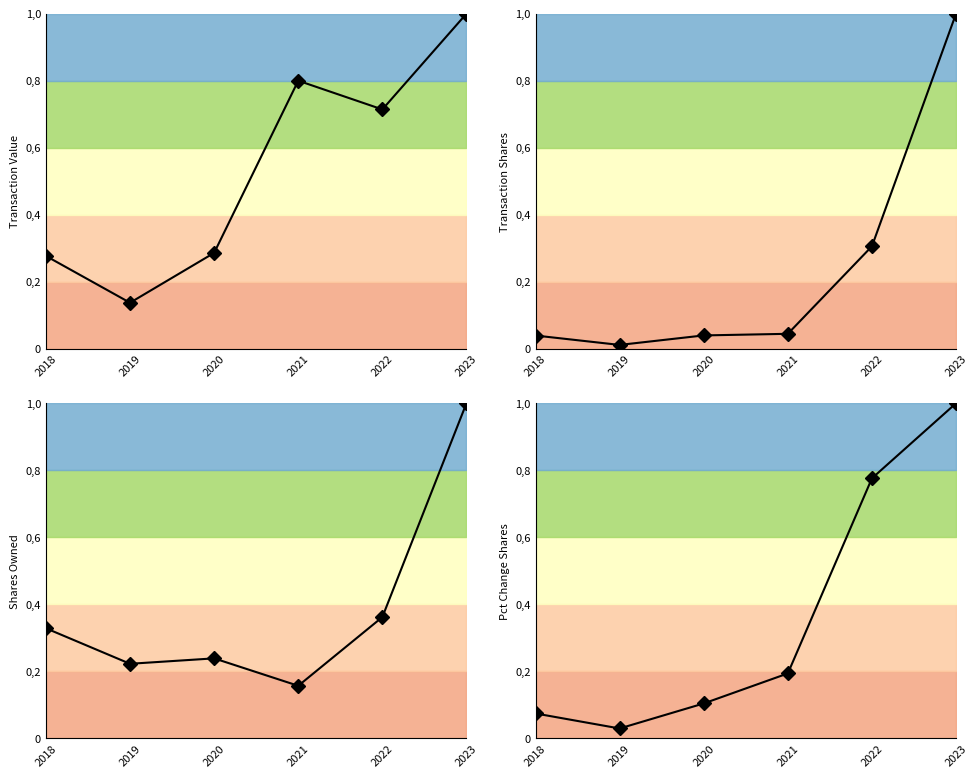

Is it true that Transaction Value equals 0.1 at 2020?

False